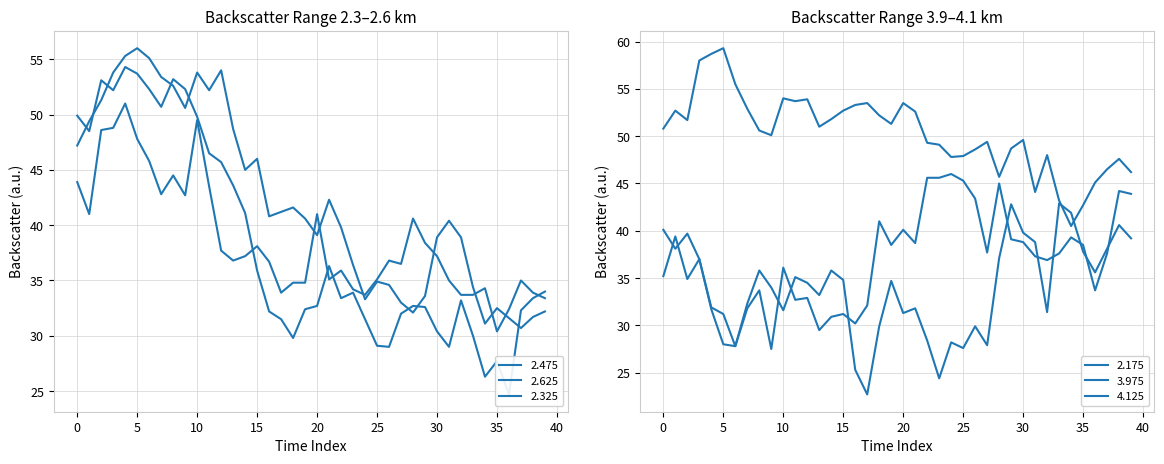

What is the value of the 4.125 point at the 21st from the left?

40.1